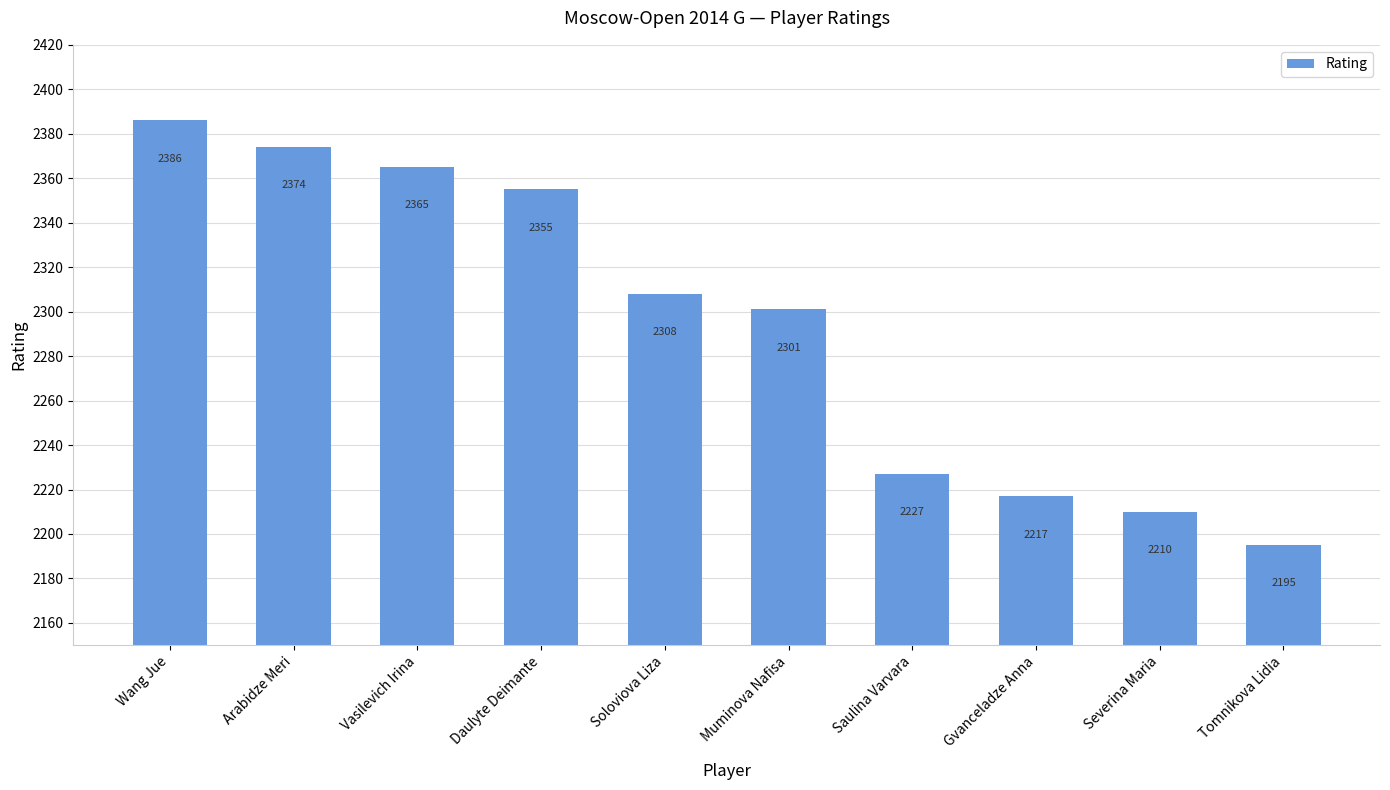

What is the difference between the maximum and second lowest values?

176